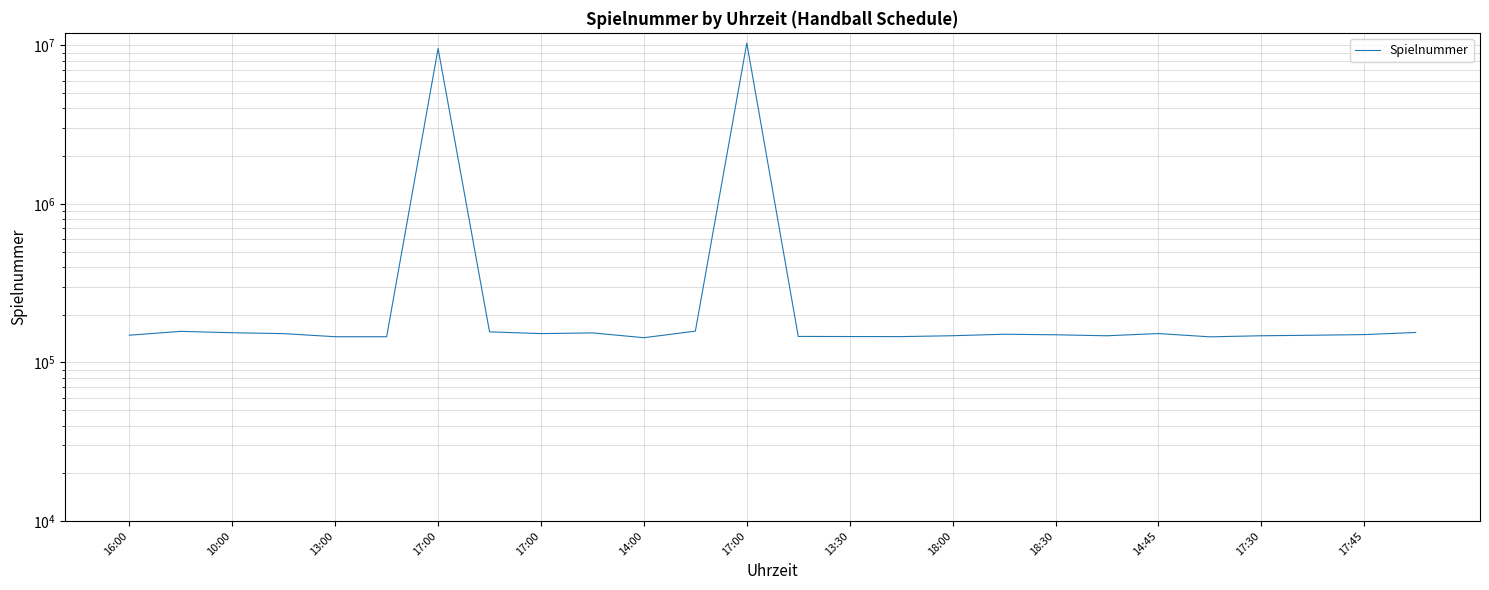

Count the number of categories in the chart.

26